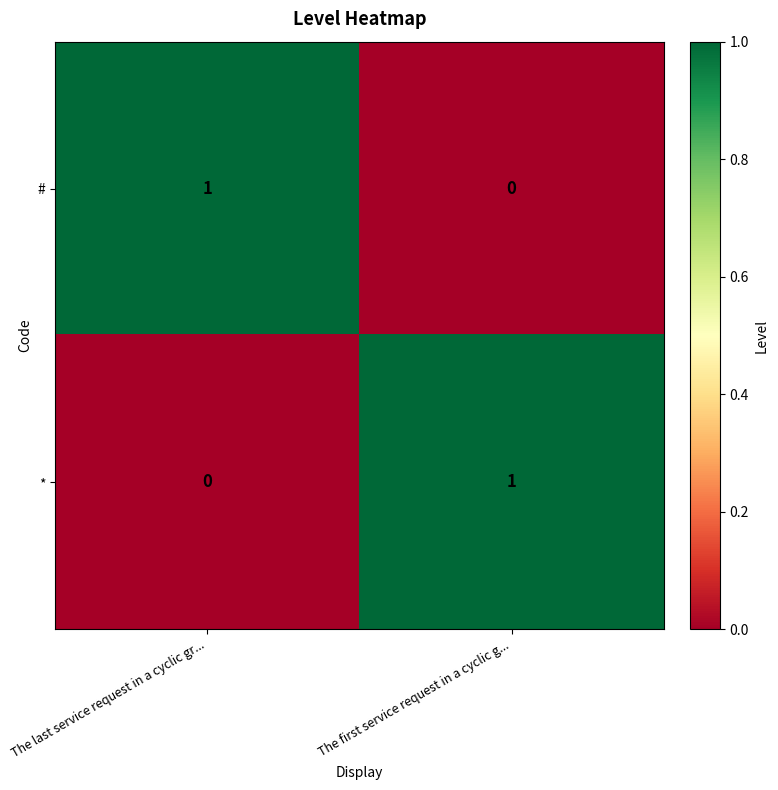

The * series shows 0 at The last service request in a cyclic gr.... True or false?

True